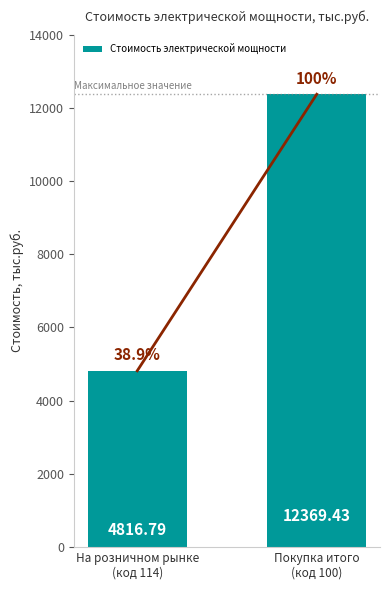

What is the smallest value displayed?

4816.8